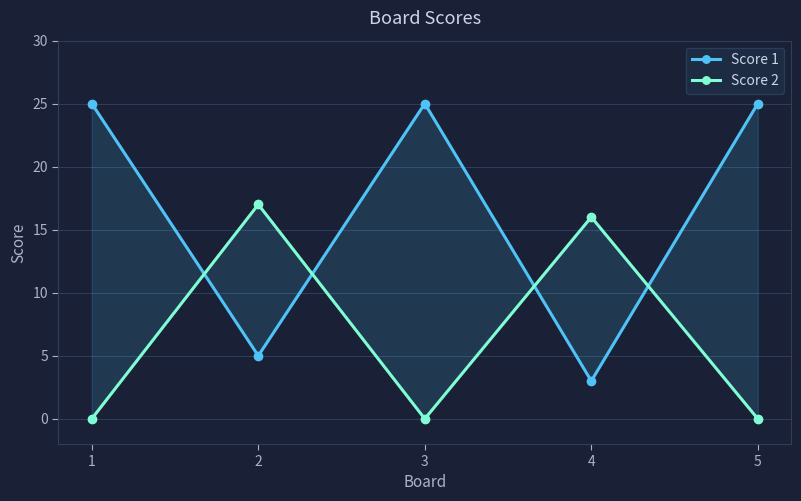

At which category does Score 2 reach its first local valley?

3